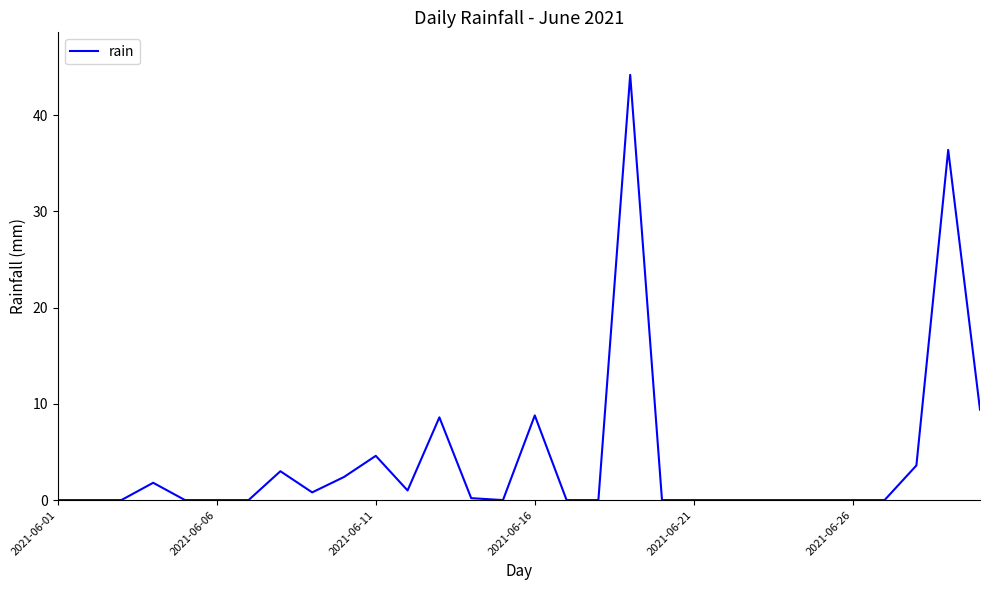

What is the greatest value displayed?

44.2